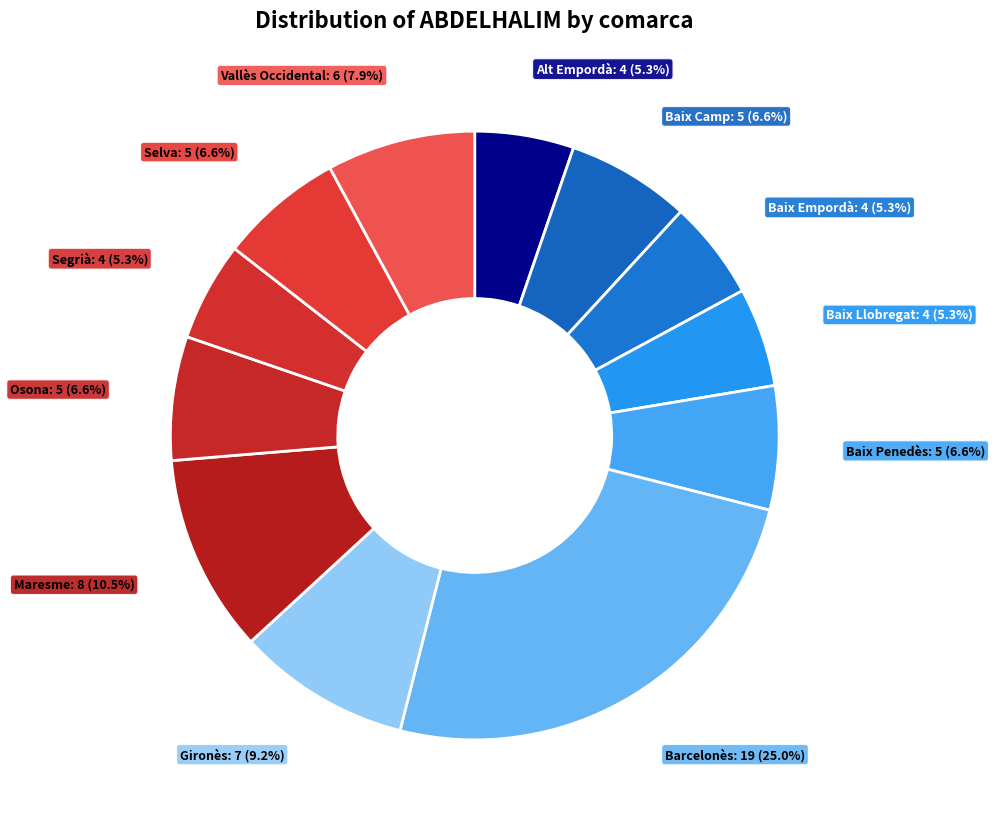

What is the ratio of the value at Baix Camp to the value at Baix Penedès?

1.0